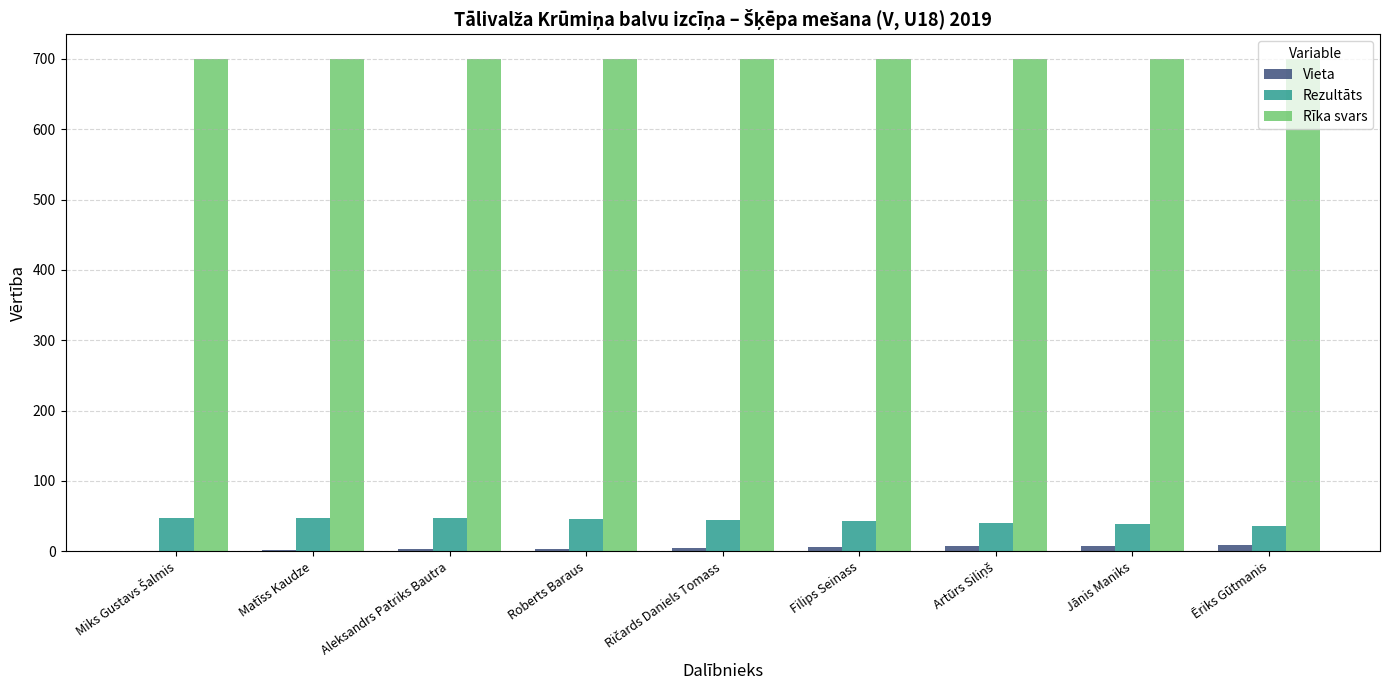

What is the highest value of the Rīka svars series?

700.0